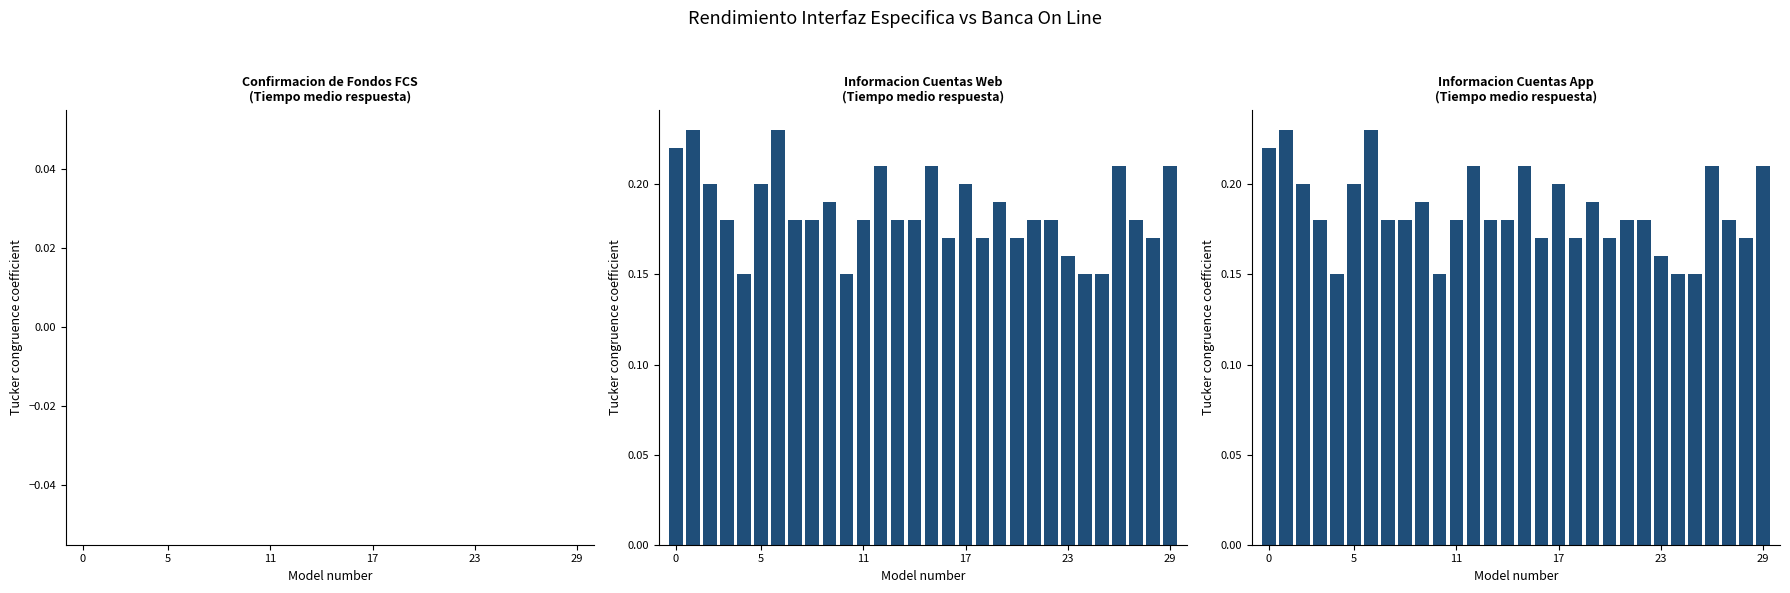

What is the label of the 21st bar from the left?

20